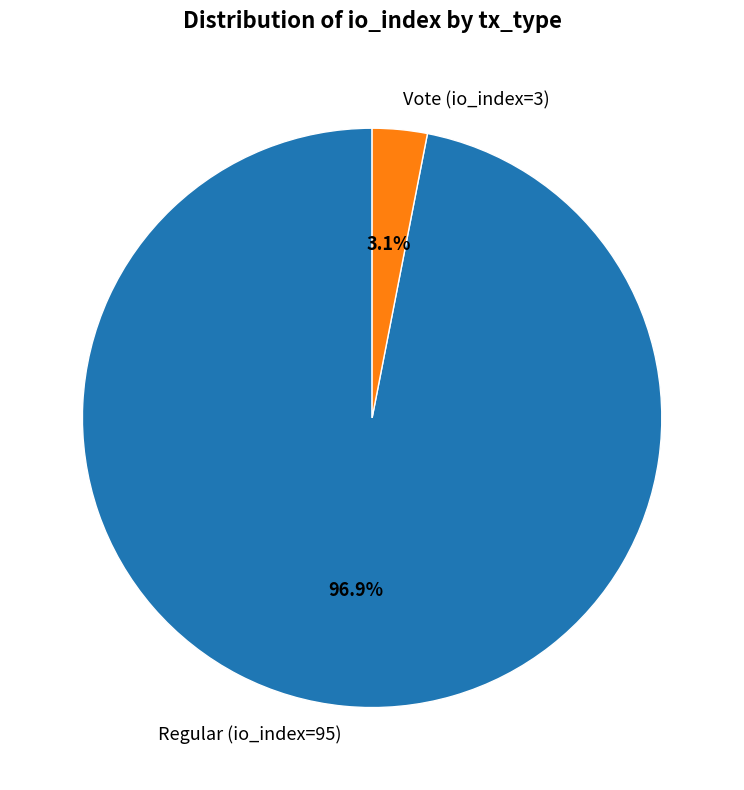

To the nearest percent, what percentage of the pie is Regular (io_index=95)?

97%